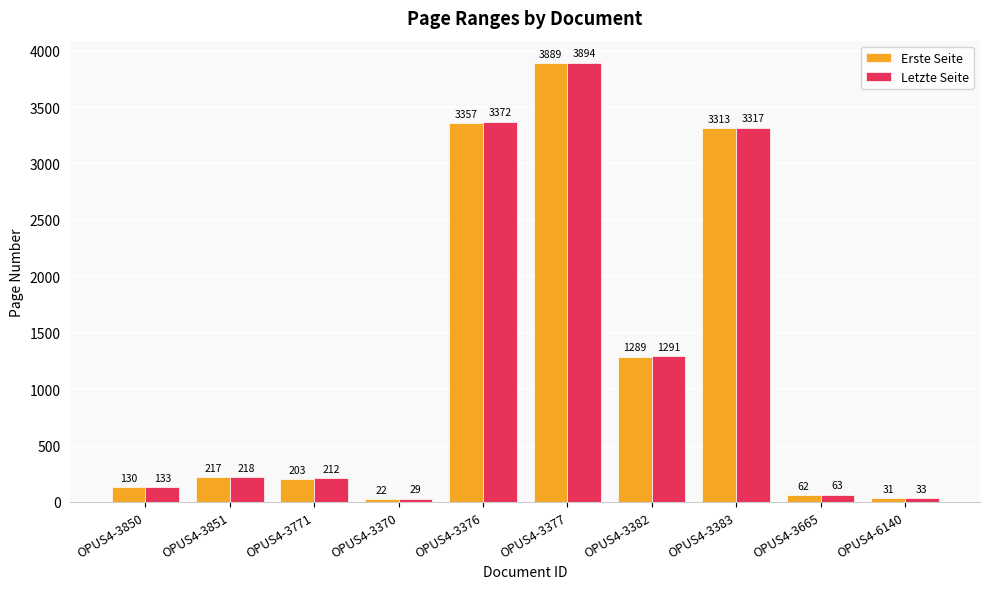

What is the difference between the maximum and minimum values in the Erste Seite series?

3867